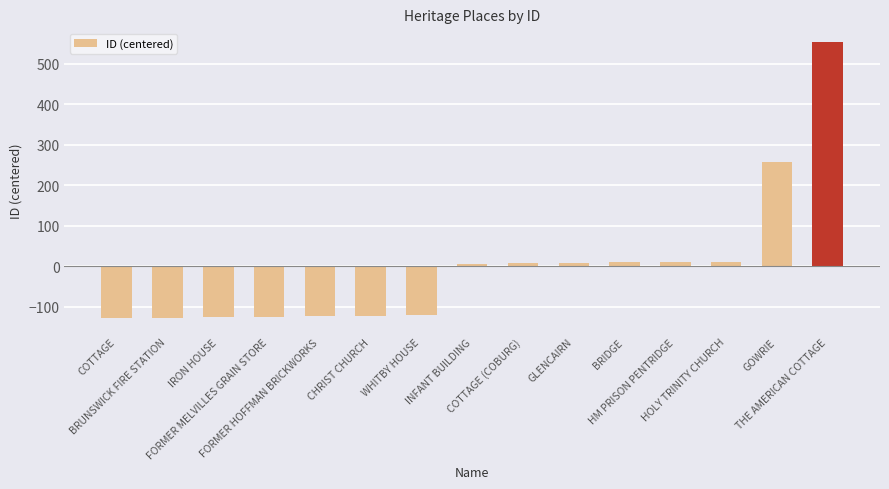

Is it true that the value at COTTAGE is -128?

True